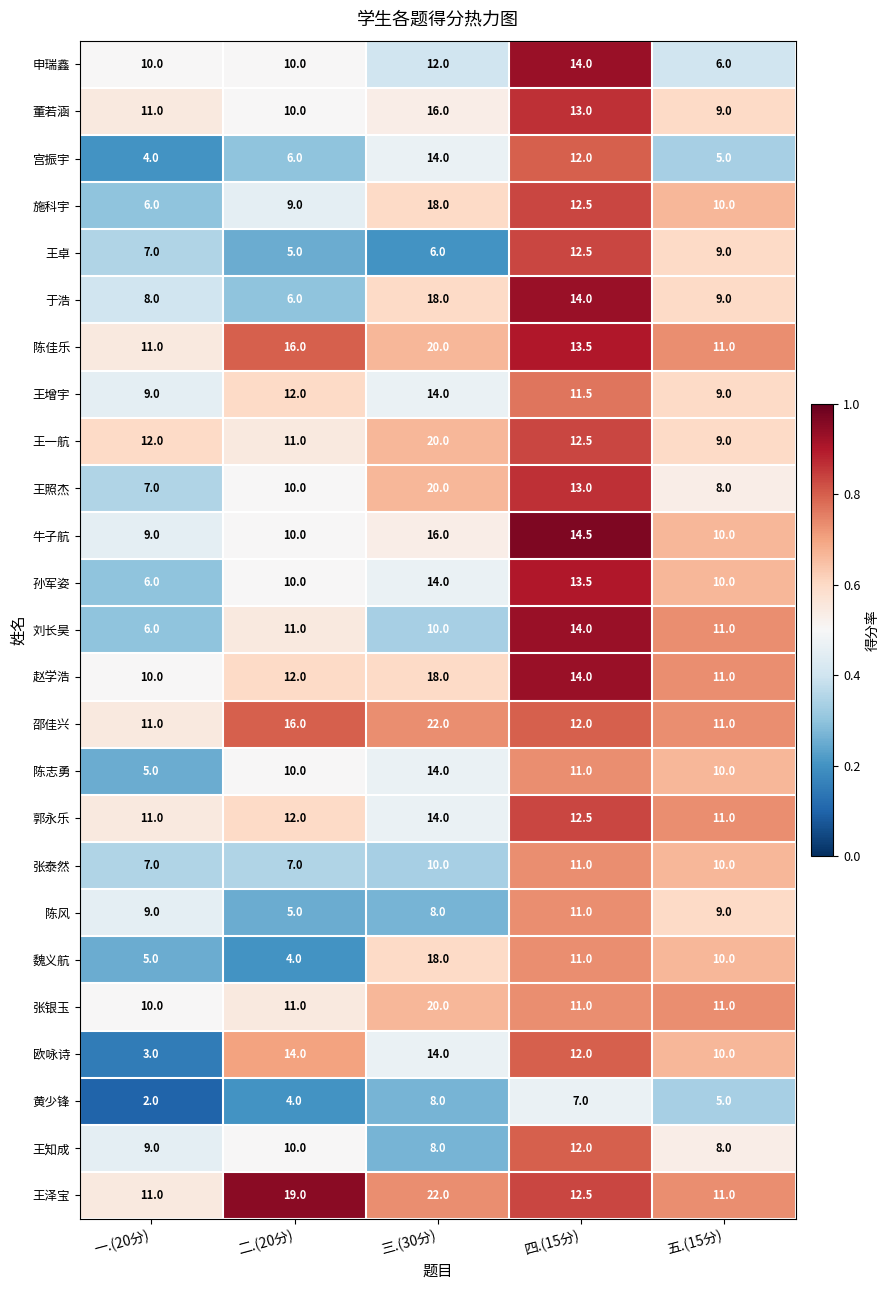

Is it true that 宫振宇 equals 7.4 at 五.(15分)?

False